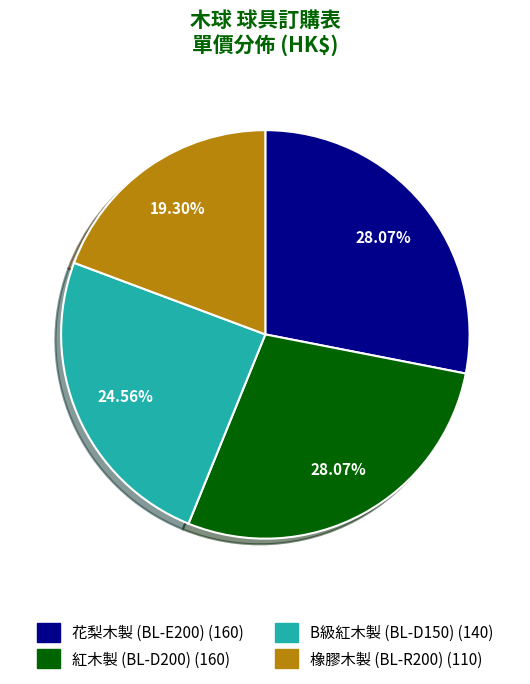

Approximately how many times larger is the value at 橡膠木製 (BL-R200) (110) compared to B級紅木製 (BL-D150) (140)?

0.8